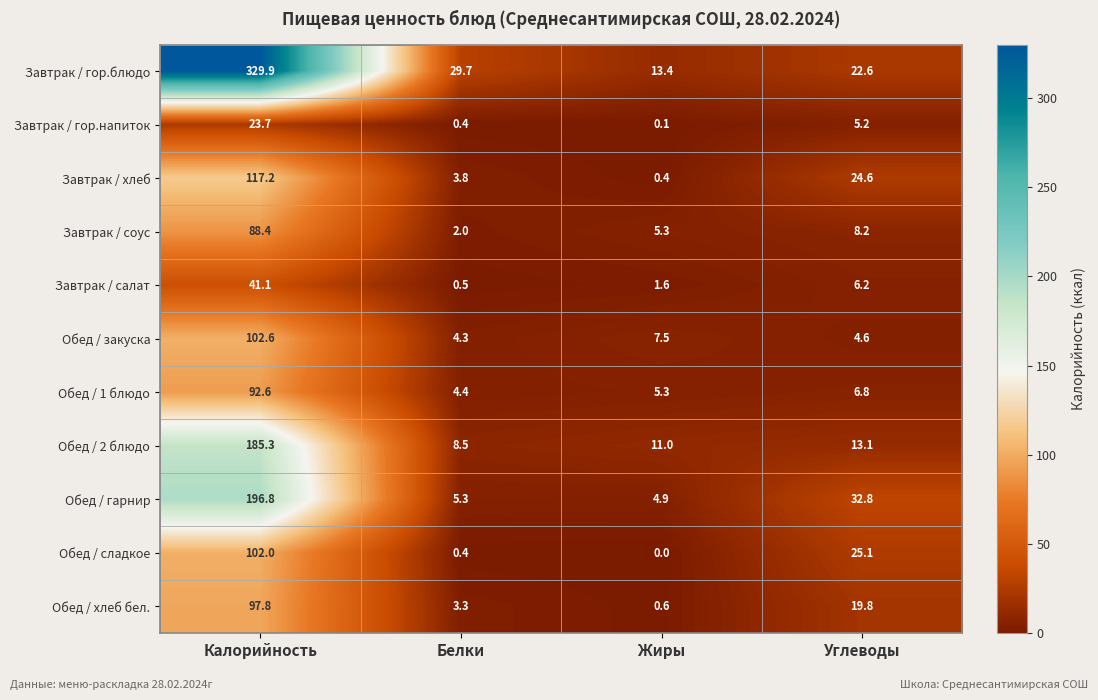

Which series has the widest spread of values?

Завтрак / гор.блюдо